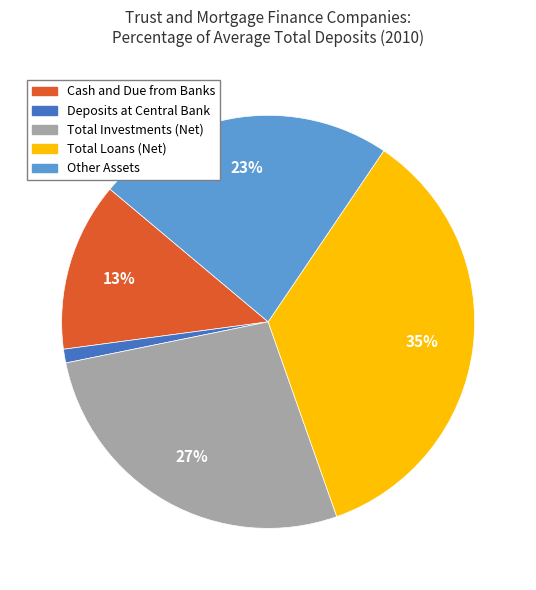

To the nearest percent, what is the difference between the Deposits at Central Bank and Total Loans (Net) slice percentages?

34%